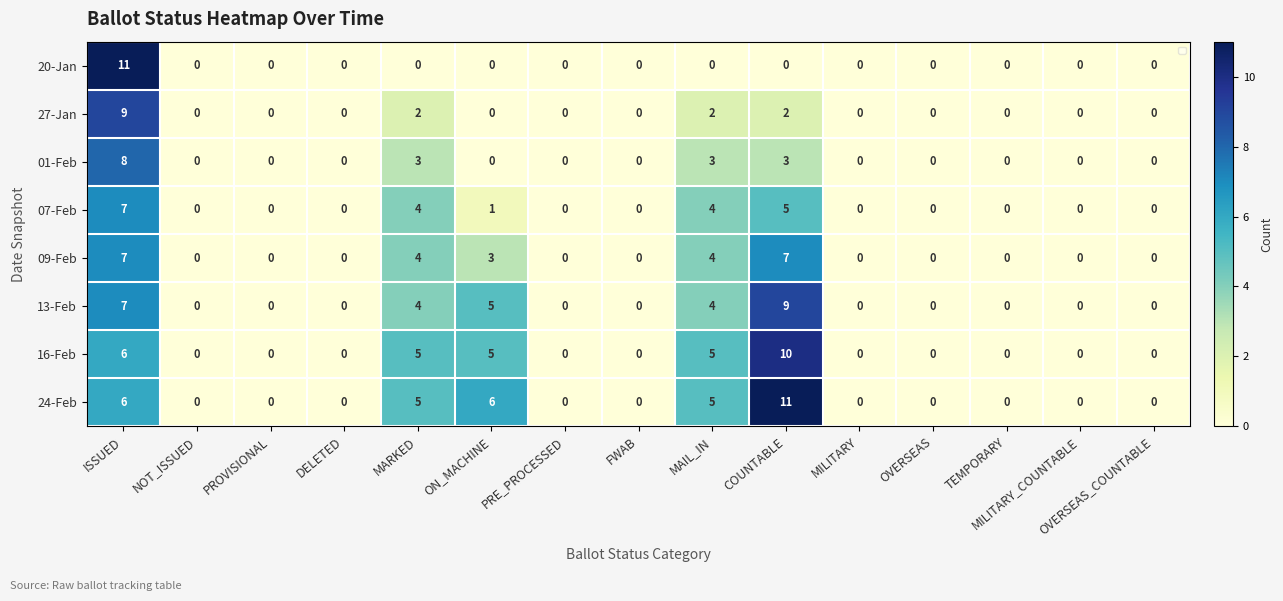

Between PRE_PROCESSED and FWAB, which series saw the biggest shift?

20-Jan